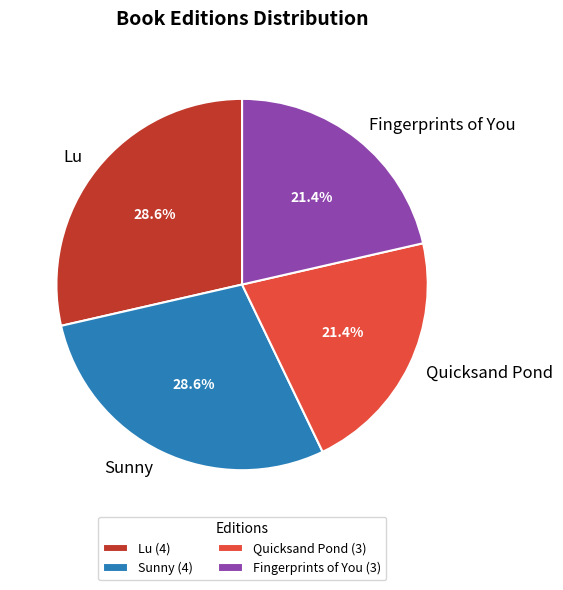

Do Sunny and Lu together represent more than half of the pie?

Yes